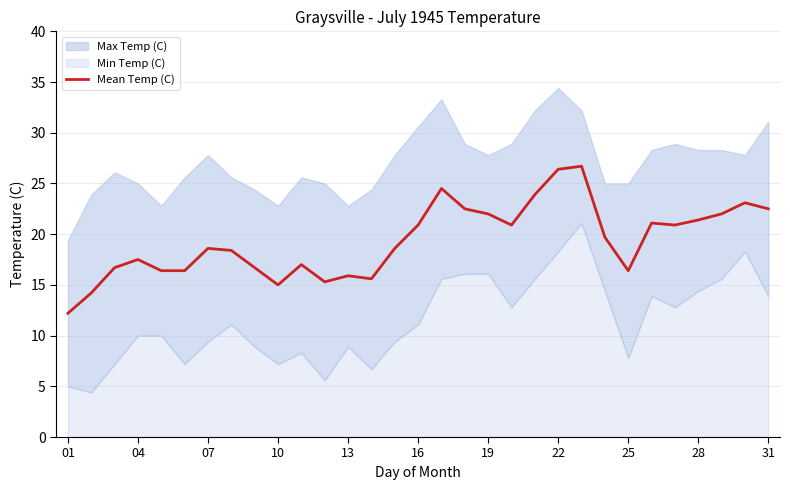

The value of Mean Temp (C) at 01 is 7.7. True or false?

False